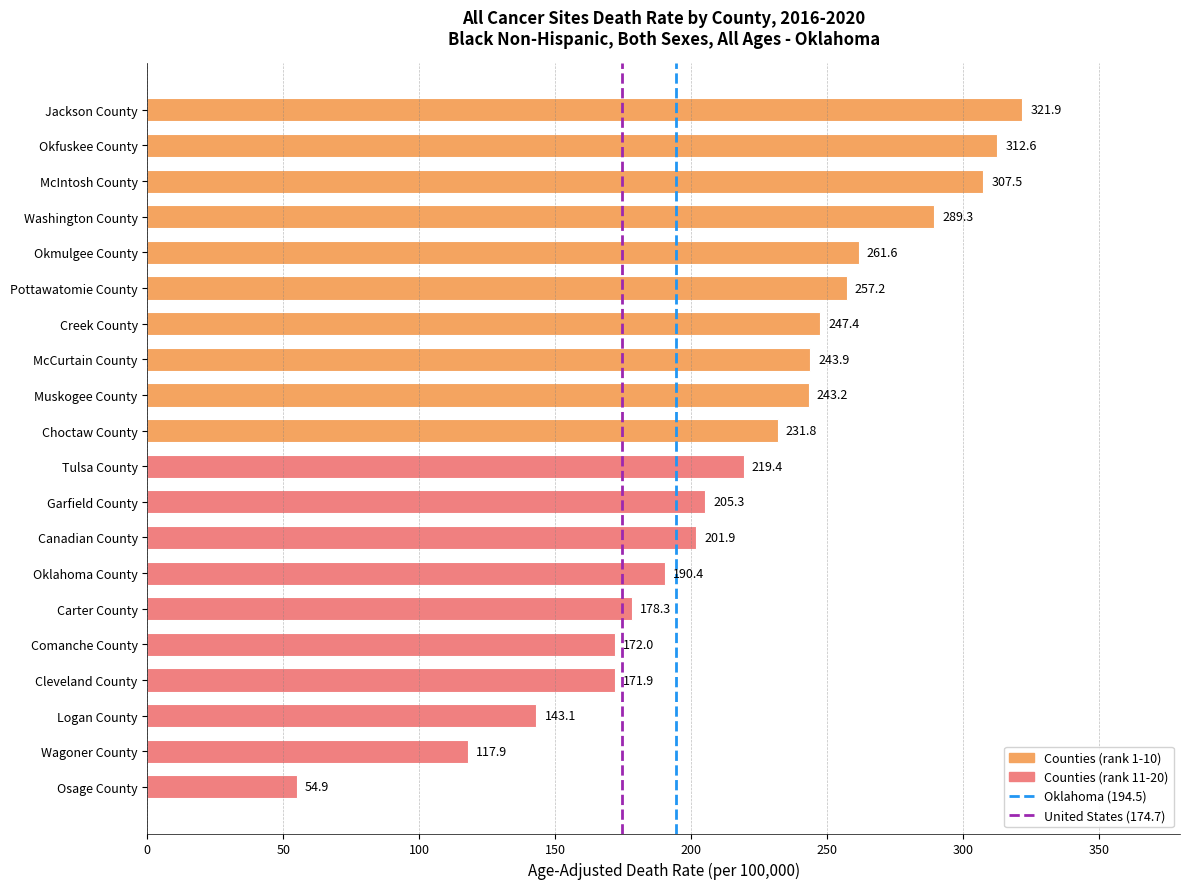

What is the difference between the second highest and minimum values?

257.7